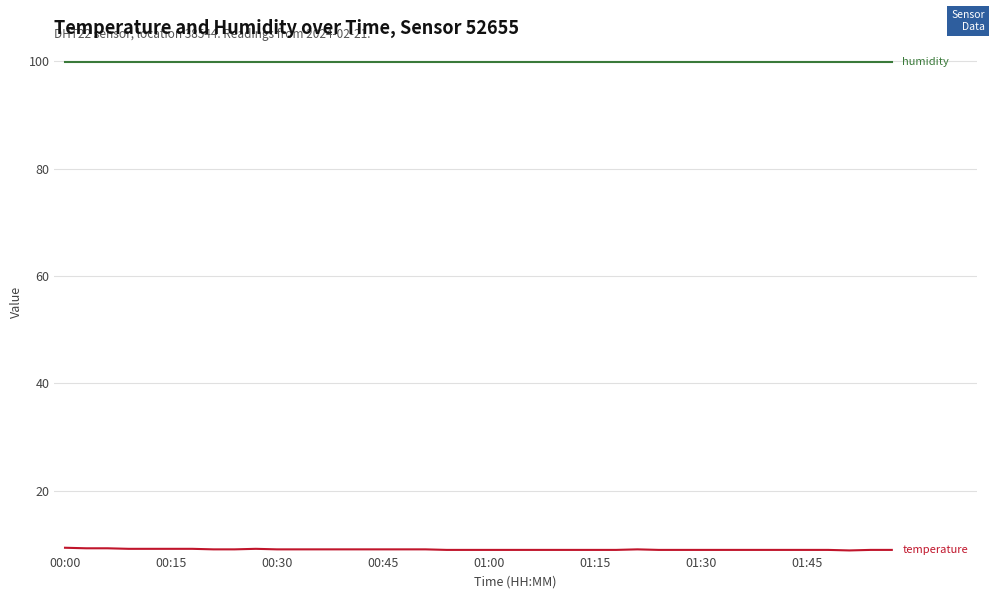

What is the maximum value shown in the chart?

99.9